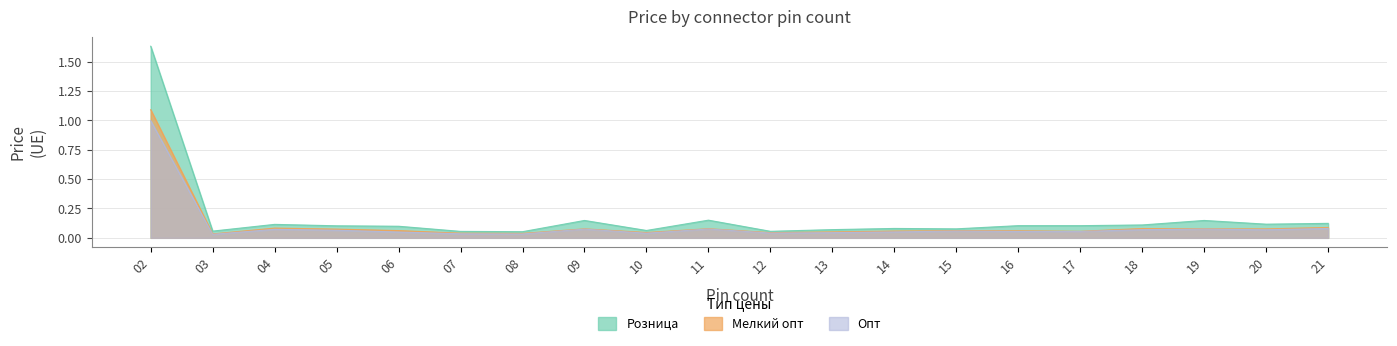

Reading left to right, list all the values displayed in this chart.

Розница: 1.6	0.1	0.1	0.1	0.1	0.1	0.1	0.1	0.1	0.2	0.1	0.1	0.1	0.1	0.1	0.1	0.1	0.1	0.1	0.1
Опт: 1.0	0.0	0.1	0.1	0.0	0.0	0.0	0.1	0.0	0.1	0.0	0.0	0.1	0.1	0.1	0.1	0.1	0.1	0.1	0.1
Мелкий опт: 1.1	0.0	0.1	0.1	0.1	0.0	0.0	0.1	0.0	0.1	0.0	0.1	0.1	0.1	0.1	0.1	0.1	0.1	0.1	0.1